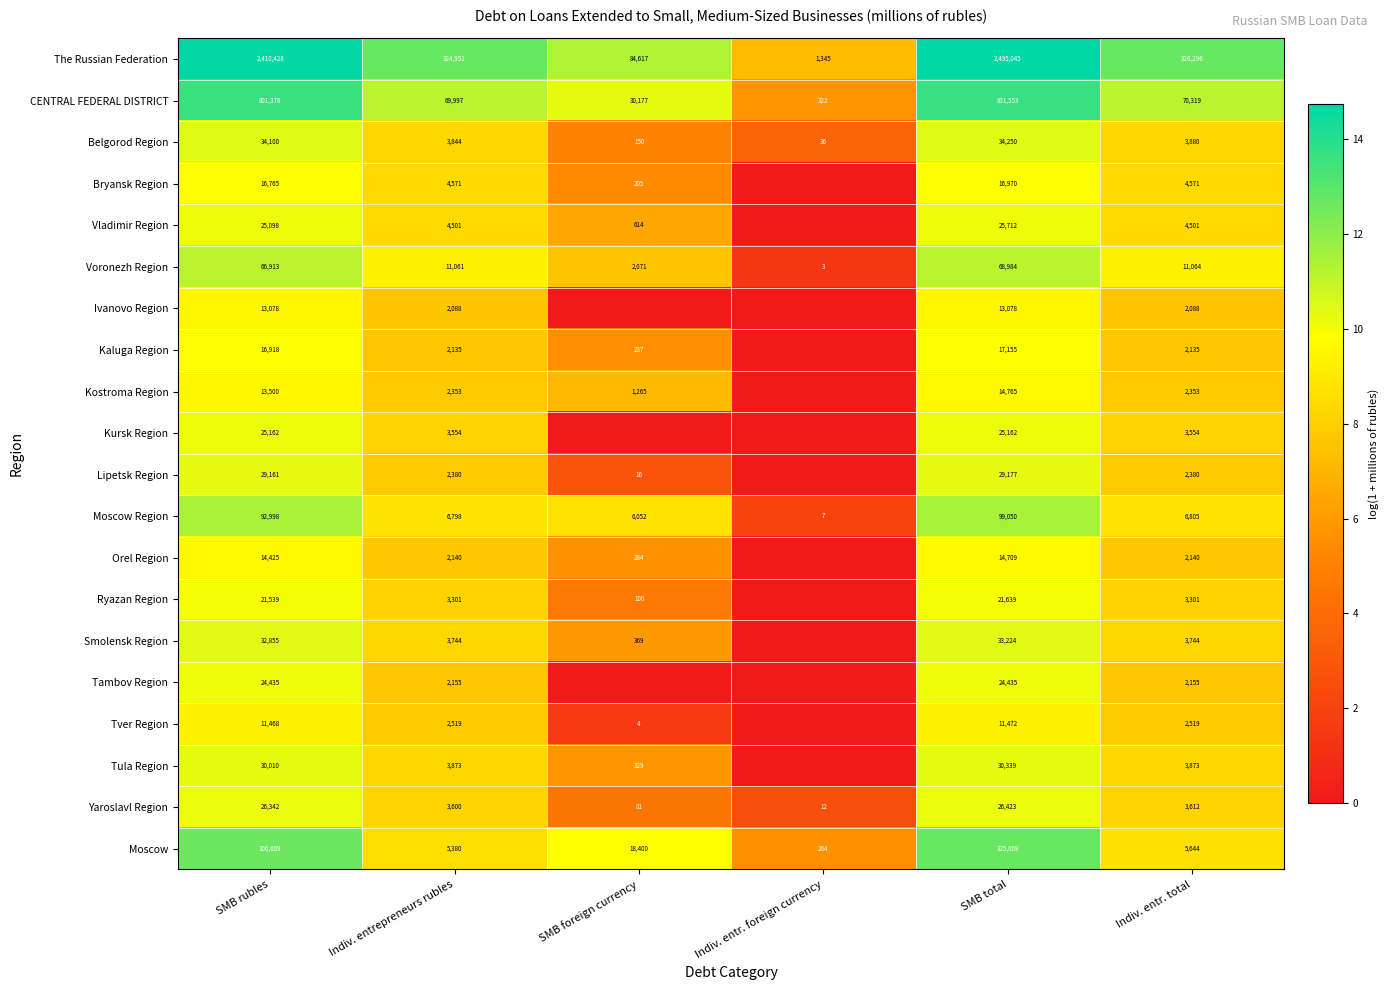

How many data points does each series have?

6